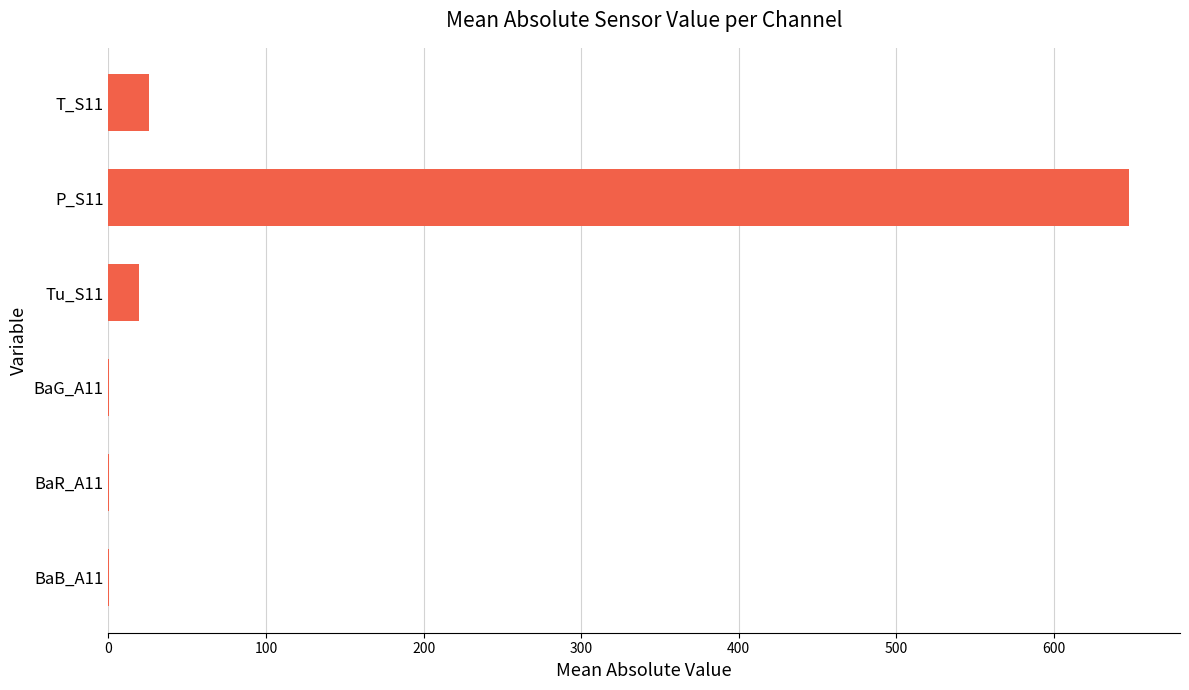

The value at P_S11 is 647.6. True or false?

True